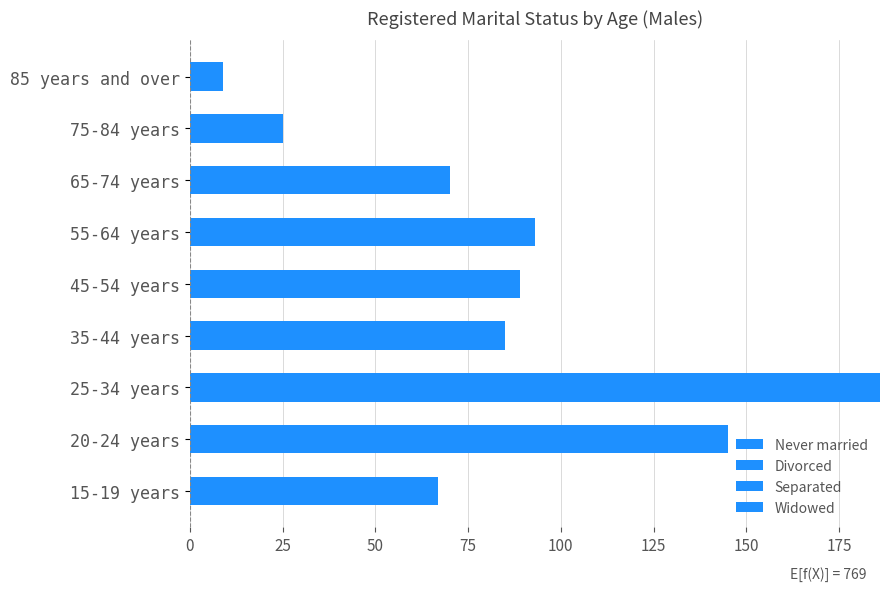

How many series are shown in this chart?

4